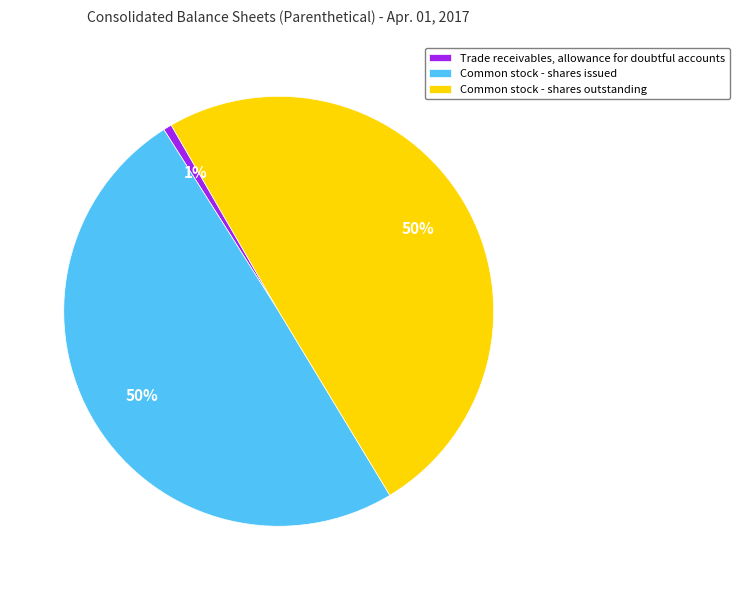

What is the ratio of the value at Common stock - shares issued to the value at Common stock - shares outstanding?

1.0